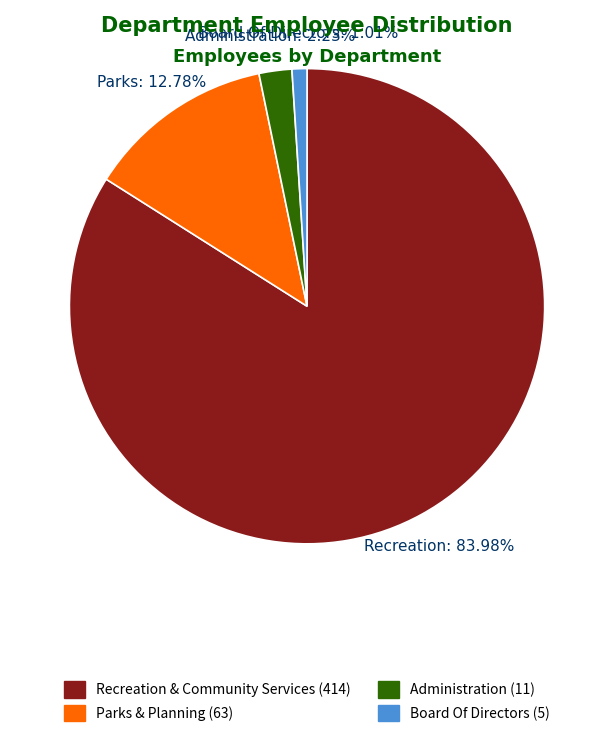

To the nearest percent, what is the difference between the largest and smallest slice percentages?

83%